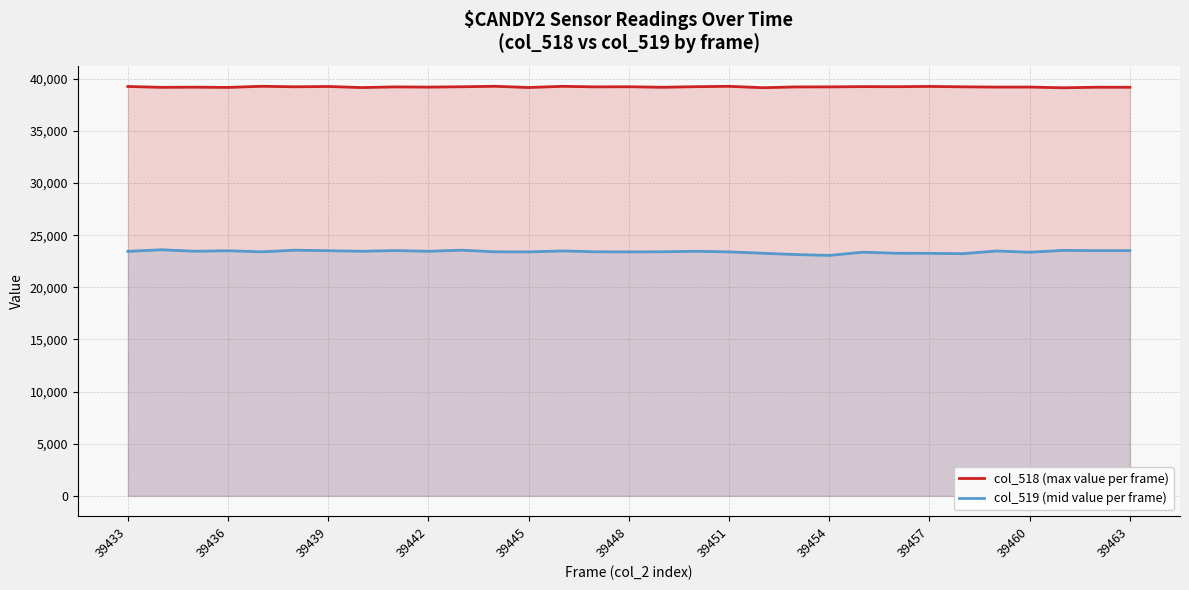

True or false: col_518 (max value per frame) and col_519 (mid value per frame) intersect in this chart.

False